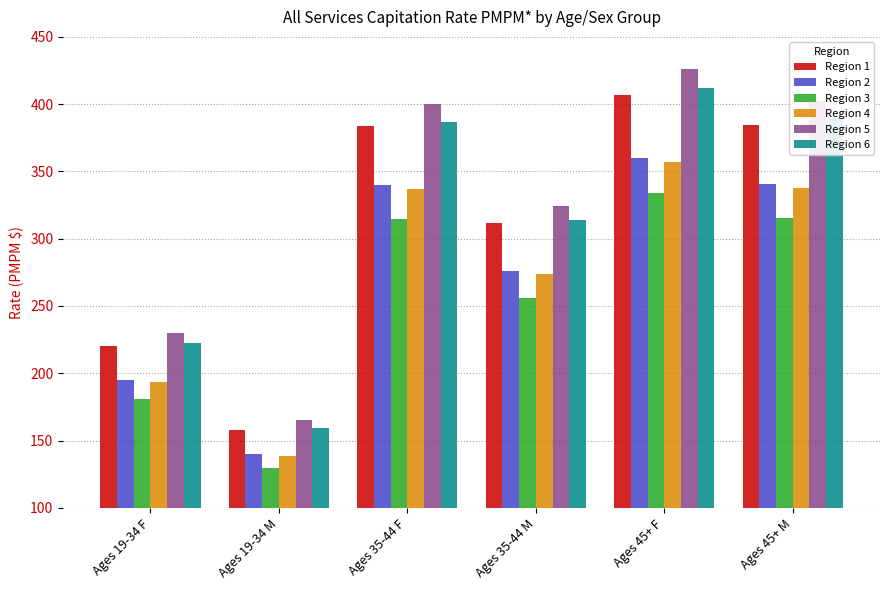

What is the spread (max minus min) of values at Ages 45+ M?

87.3